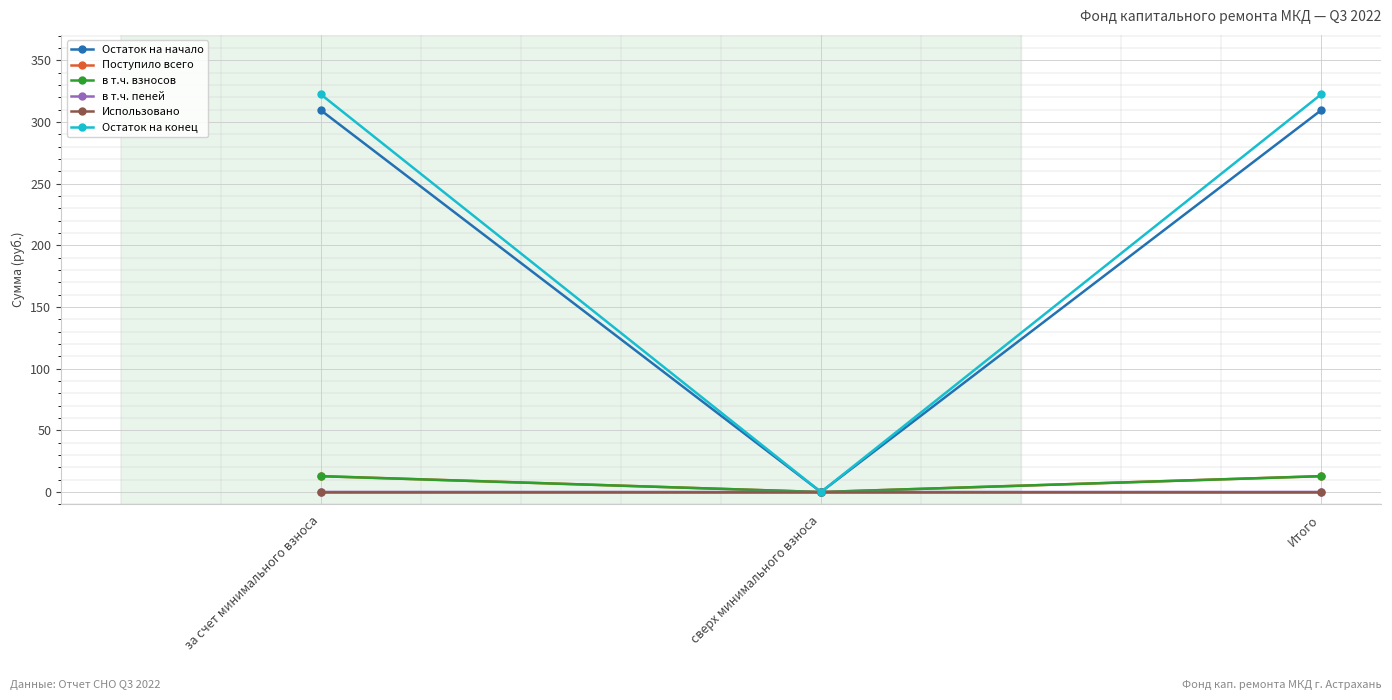

The value of Использовано at сверх минимального взноса is 0.0. True or false?

True